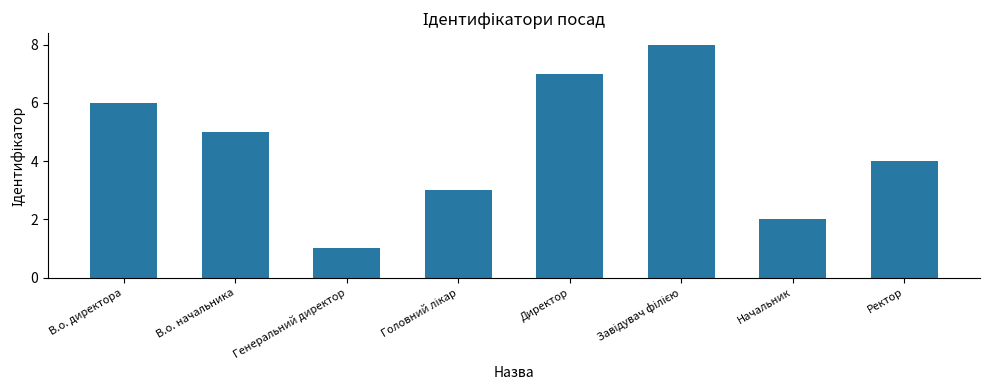

What is the difference between the second highest and minimum values?

6